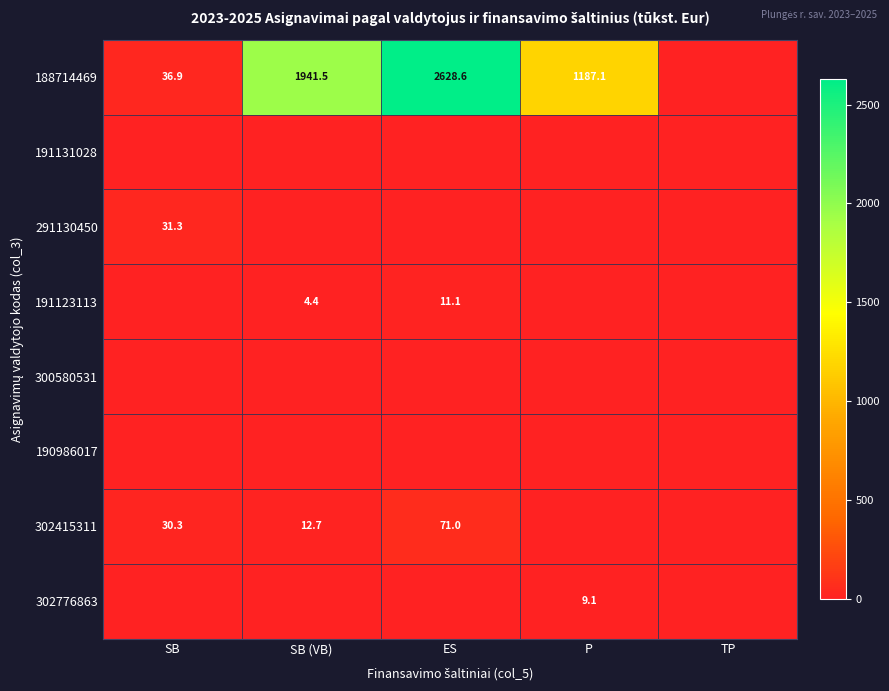

The 191123113 series shows 6.3 at ES. True or false?

False